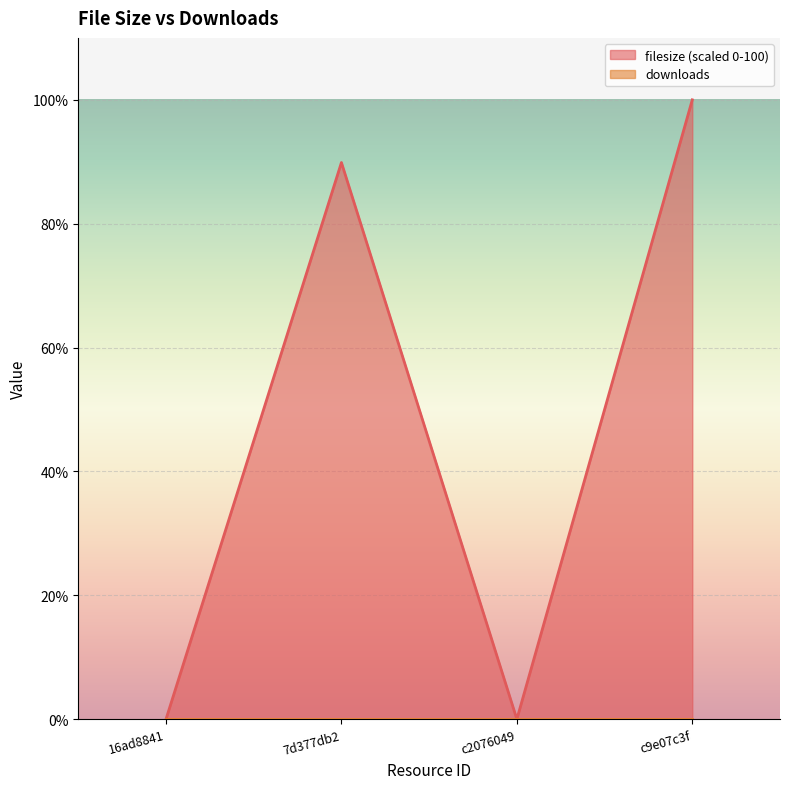

What position from the right is c9e07c3f?

1